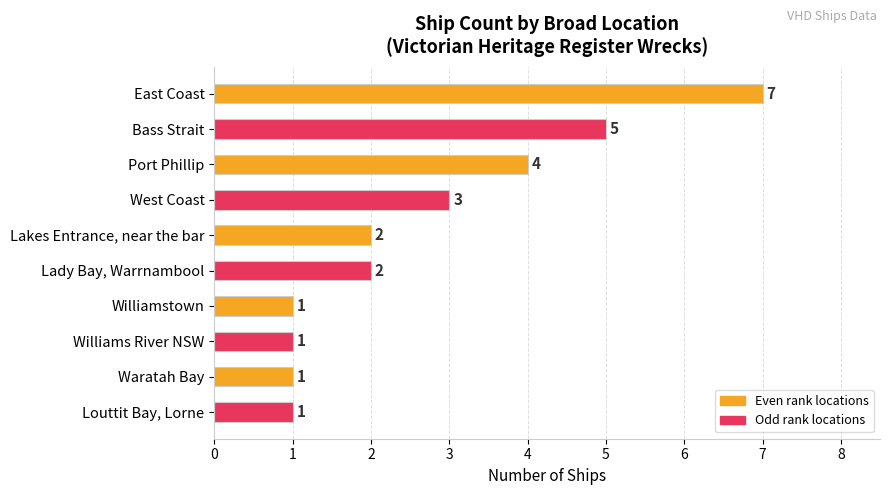

What is the maximum value shown in the chart?

7